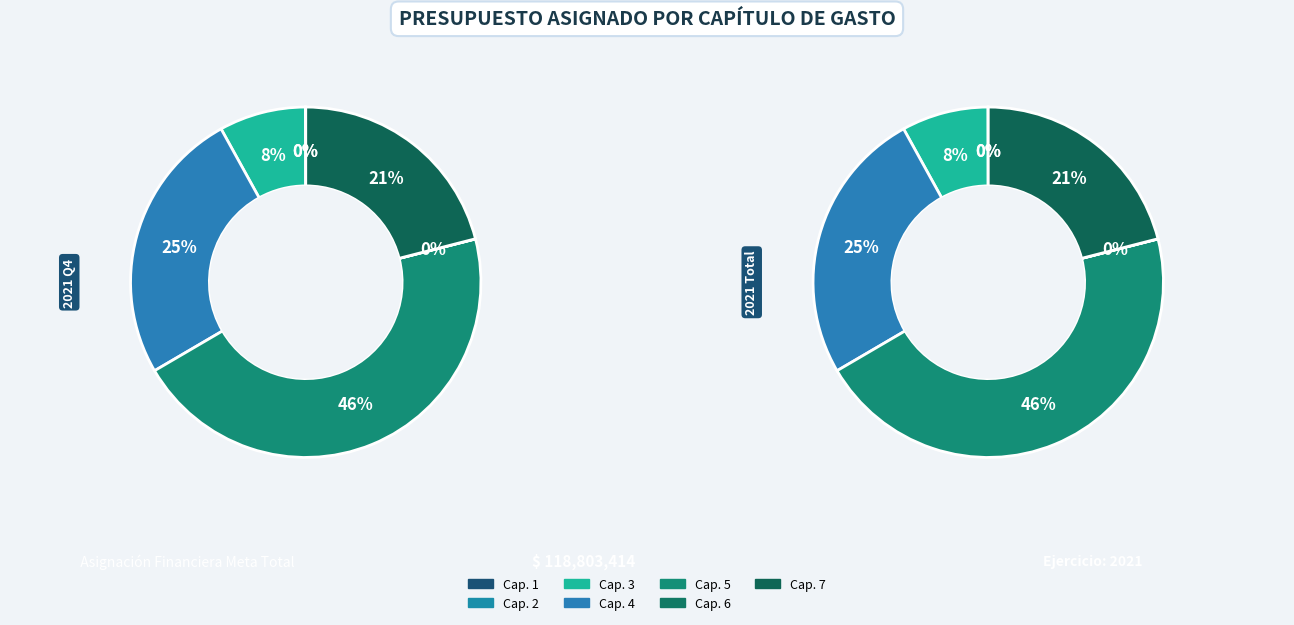

Which category has the biggest portion of the pie?

Capítulo 5 - Estudios y dictámenes